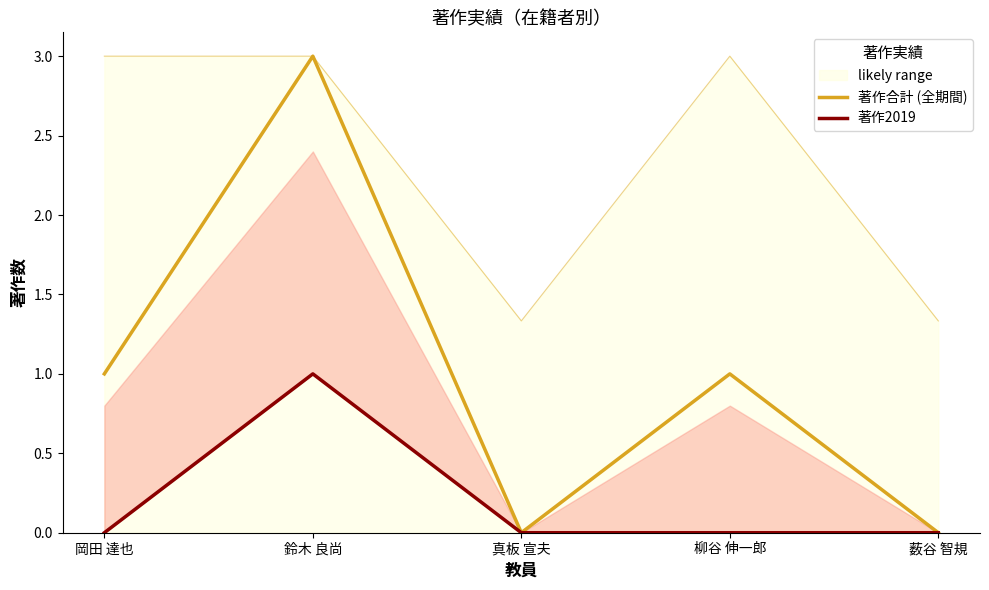

How many values in the 著作合計 (全期間) series are below 1?

2